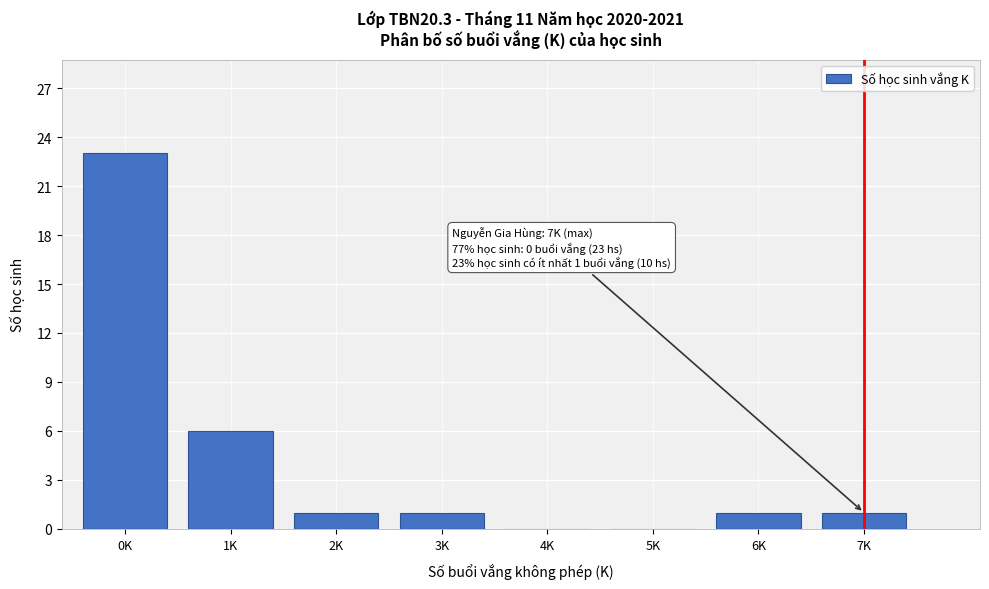

Reading right to left, list all the values displayed in this chart.

7K=1	6K=1	5K=0	4K=0	3K=1	2K=1	1K=6	0K=23